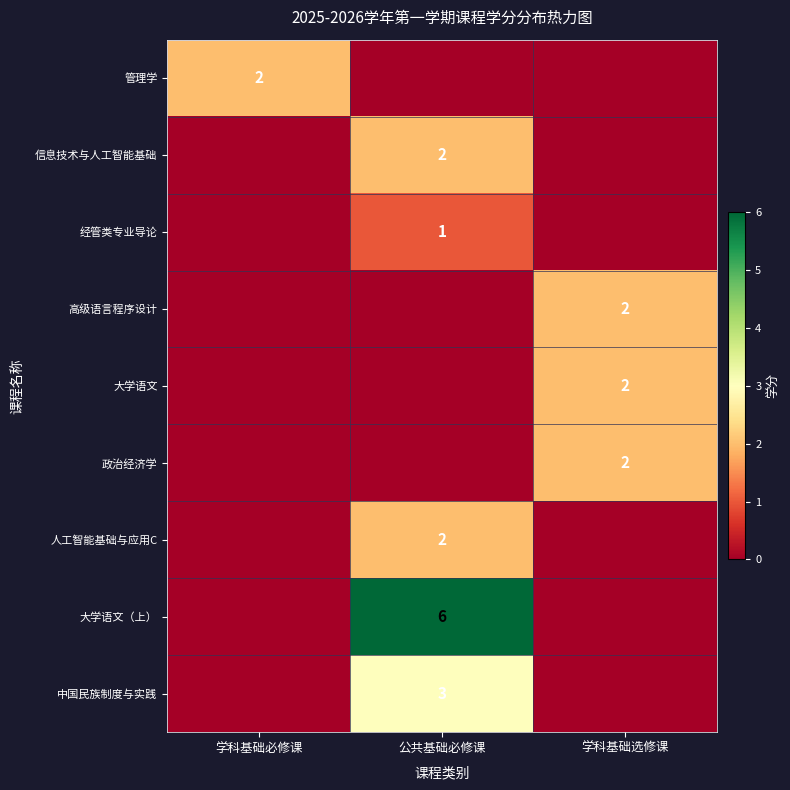

The value of 人工智能基础与应用C at 公共基础必修课 is 3. True or false?

False